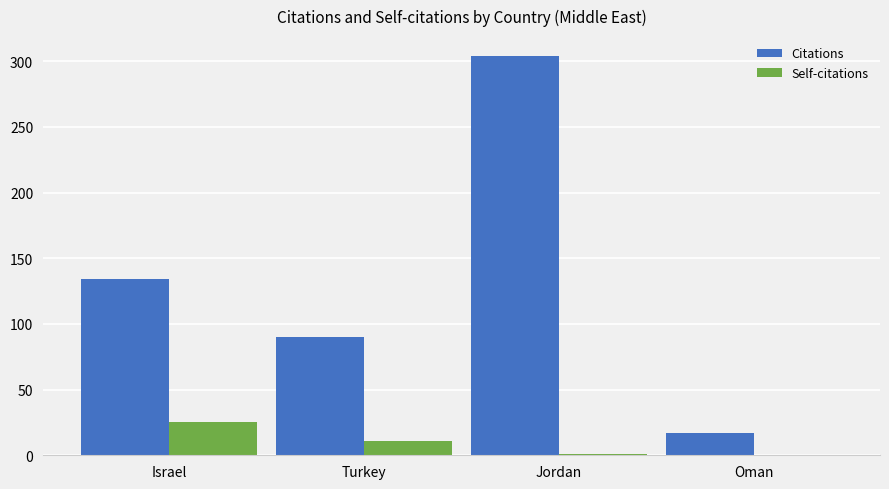

What is the maximum value shown in the chart?

304